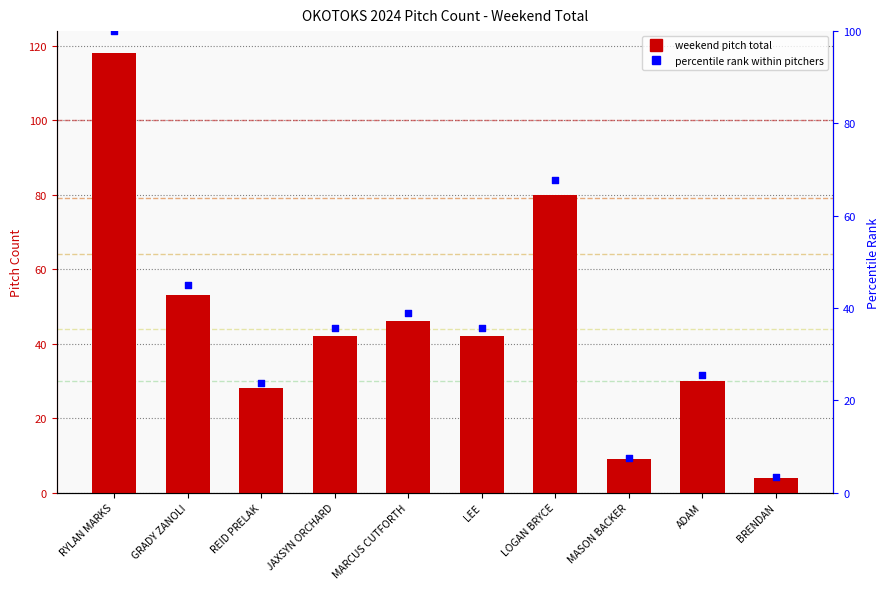

At which category is the sum across all series the highest?

RYLAN MARKS